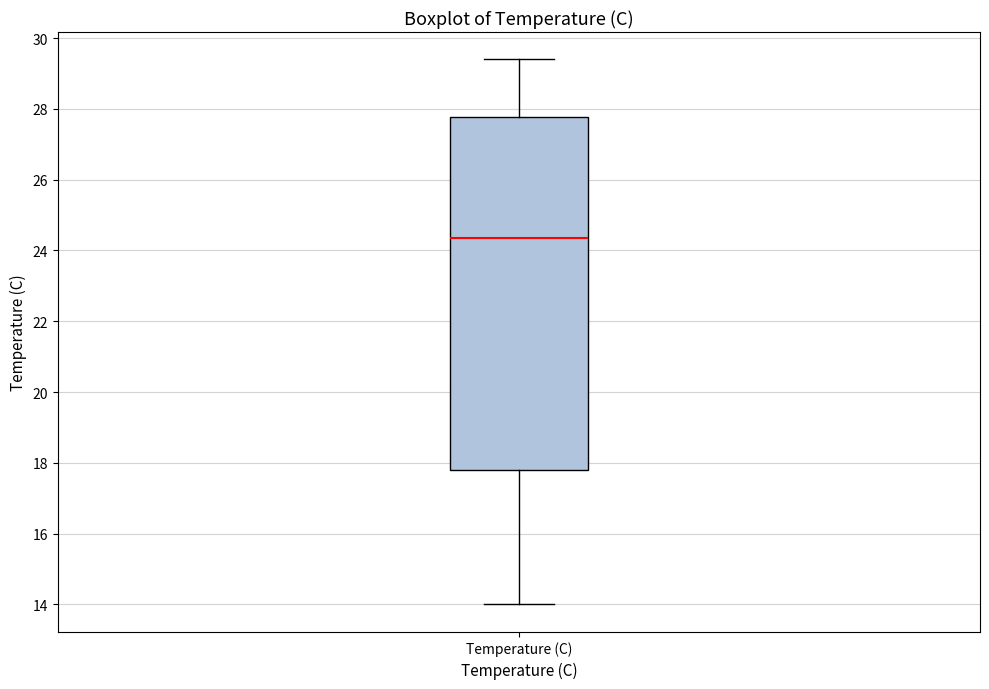

Where is the lower edge of the box for Temperature (C) on the y-axis? The values are not printed on the chart, so give them approximately, as read against the axis.

17.8